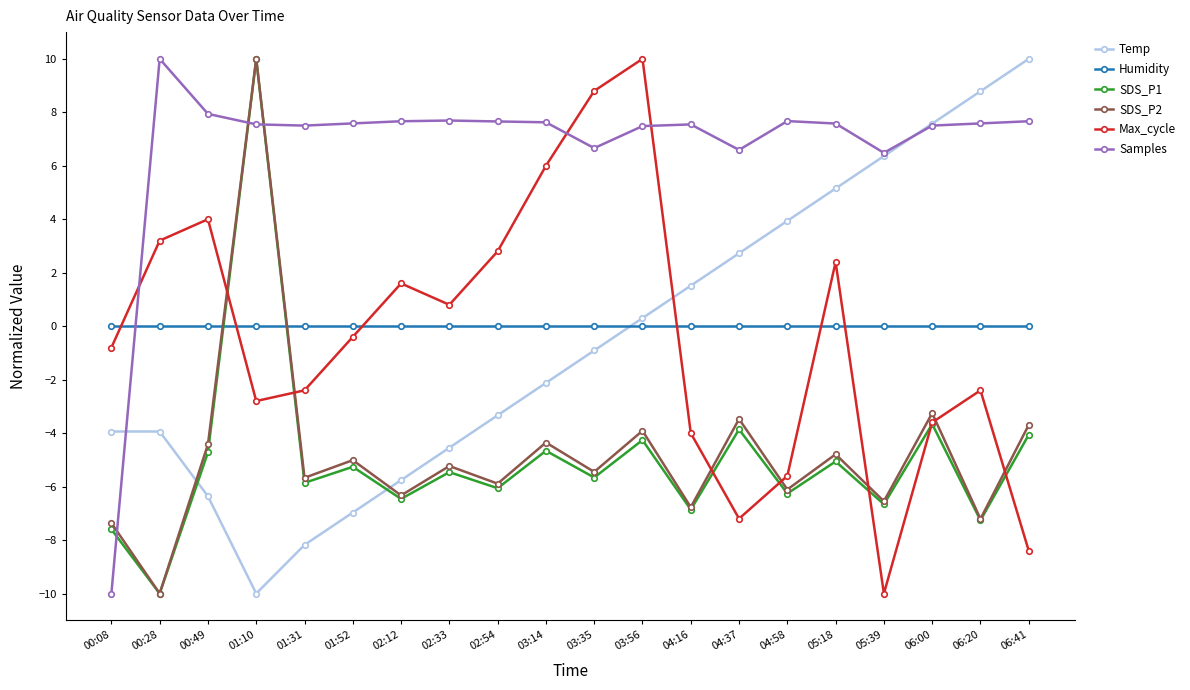

What value does the SDS_P1 series have at 01:31?

-5.9